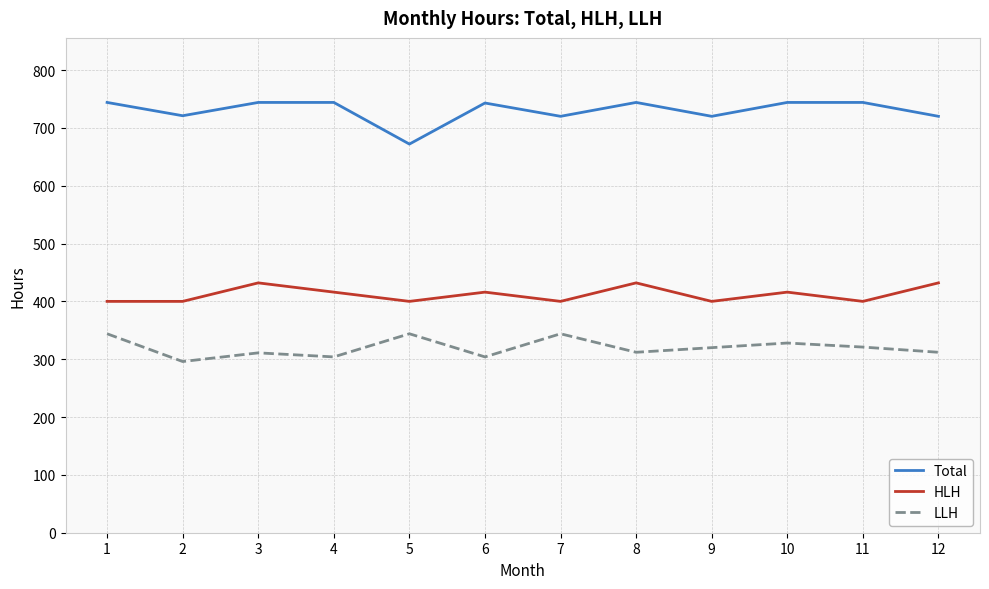

Is the value of Total at 11 greater than the value of LLH at 4?

Yes